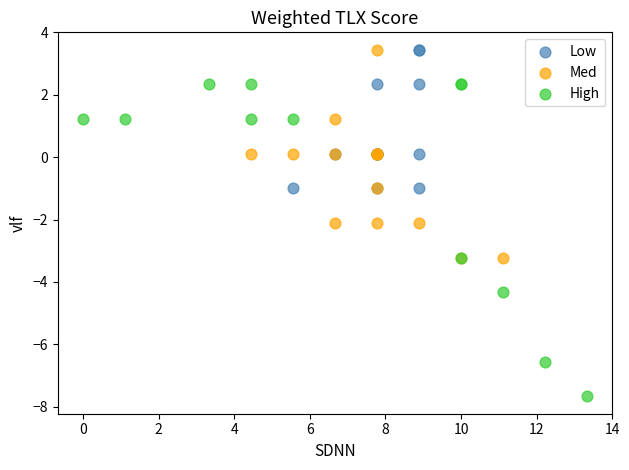

Which series contains the lowest Y value?

High